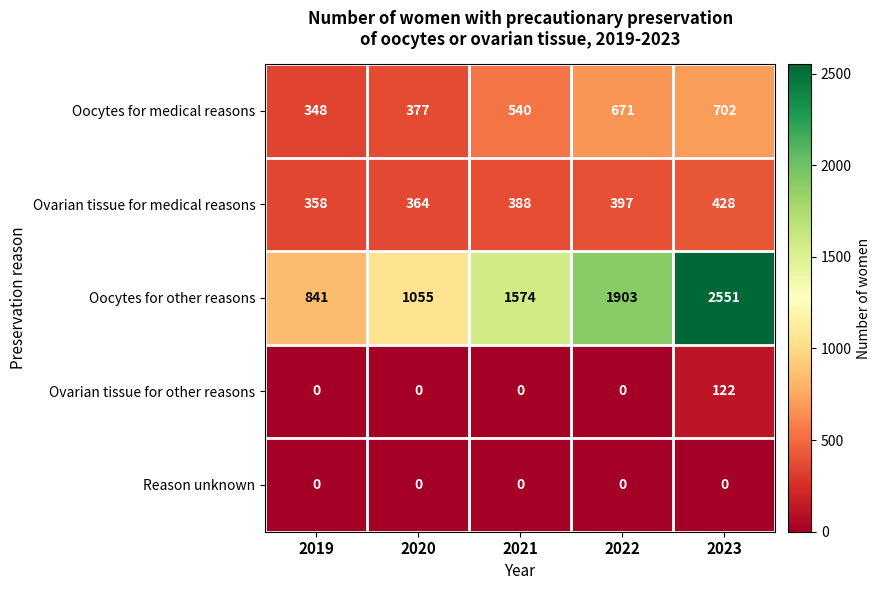

Rank the series by their maximum value, from highest to lowest.

Oocytes for other reasons, Oocytes for medical reasons, Ovarian tissue for medical reasons, Ovarian tissue for other reasons, Reason unknown